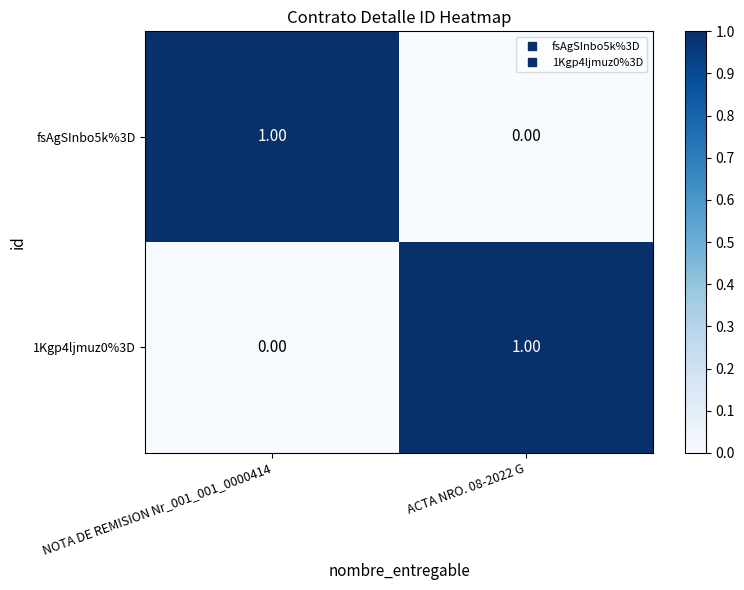

At ACTA NRO. 08-2022 G, list the series in order from smallest to largest.

fsAgSInbo5k%3D, 1Kgp4ljmuz0%3D